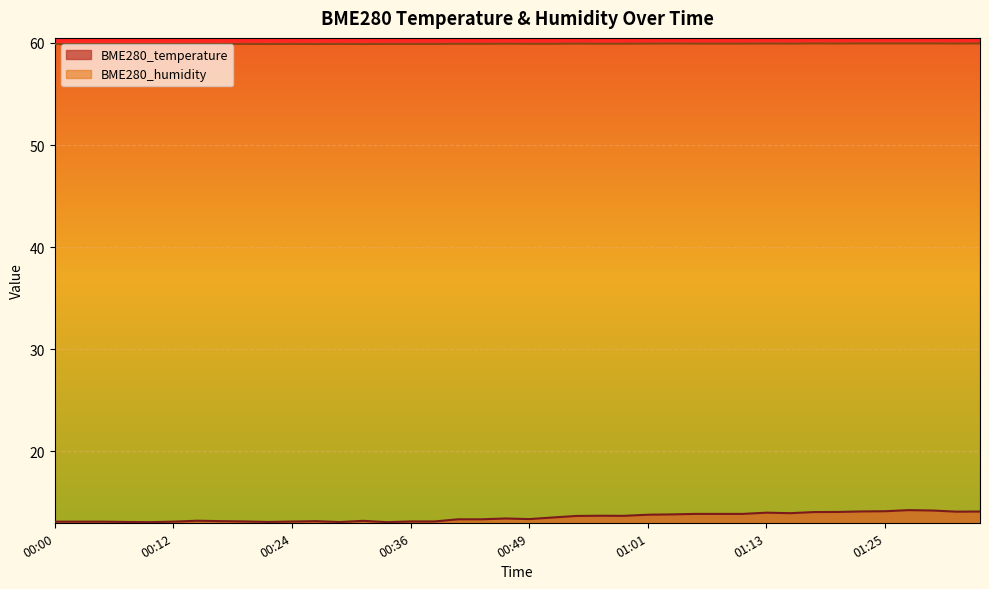

What is the difference between the second highest and minimum values in the BME280_temperature series?

1.1